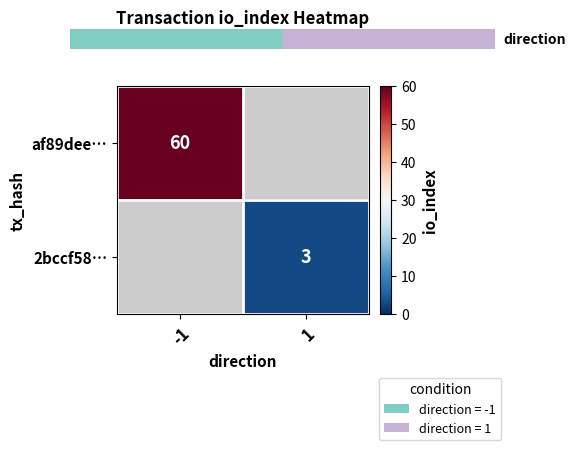

True or false: af89dee… has a value of 105 at -1.

False